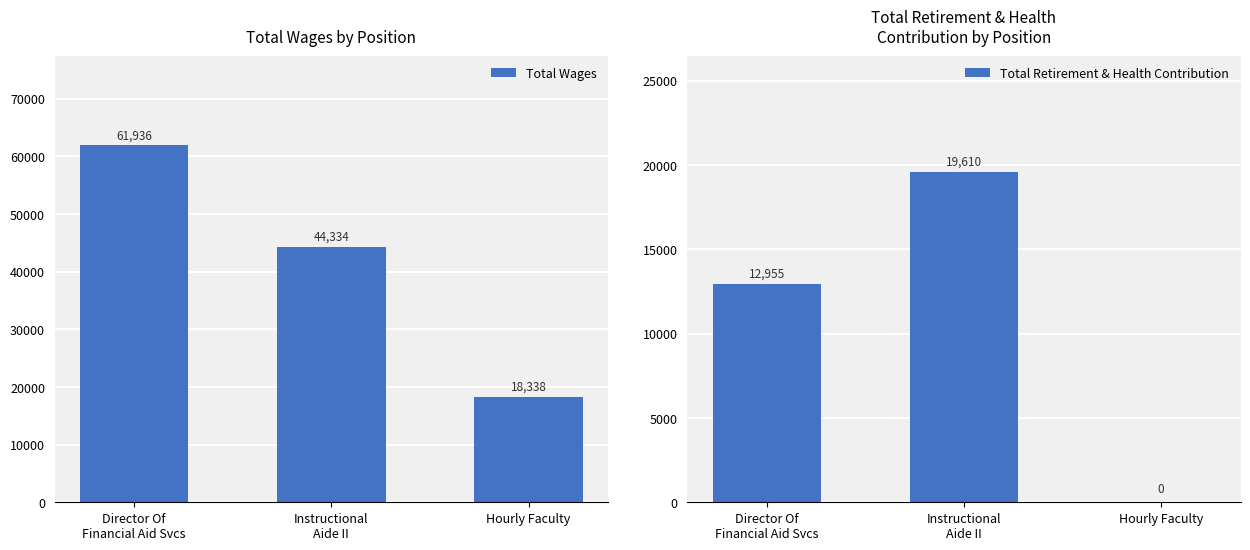

How many values in the Total Retirement & Health Contribution series exceed 12955?

1